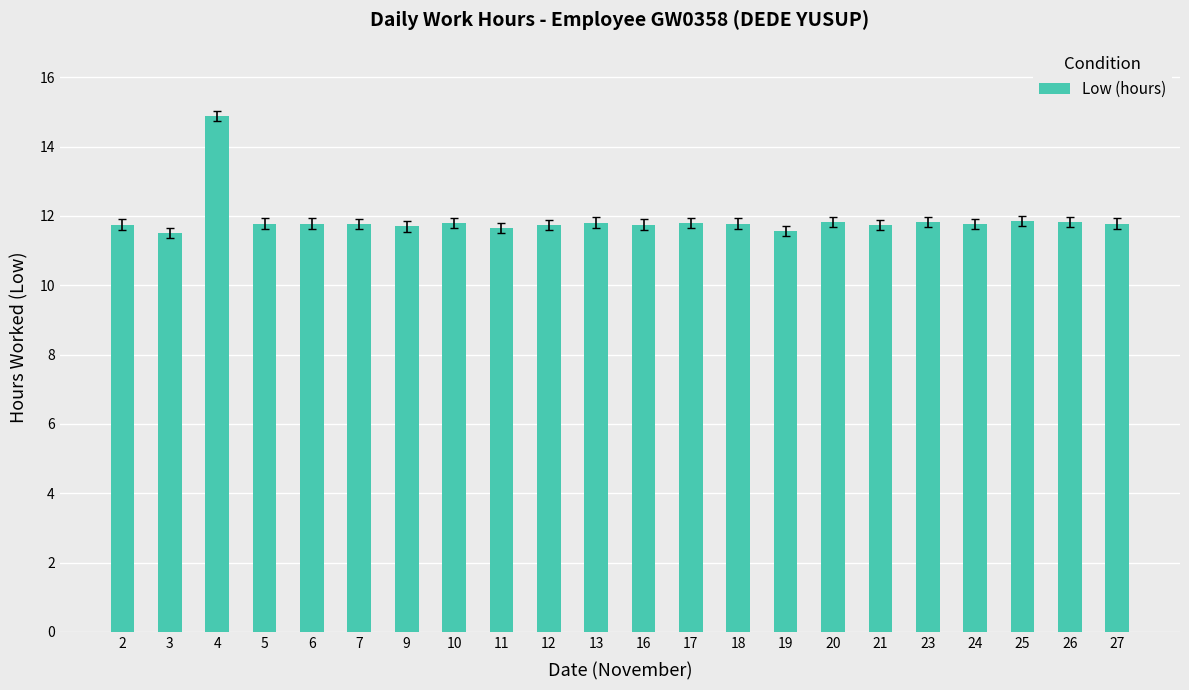

Are the bars grouped side by side (vs. stacked)?

No